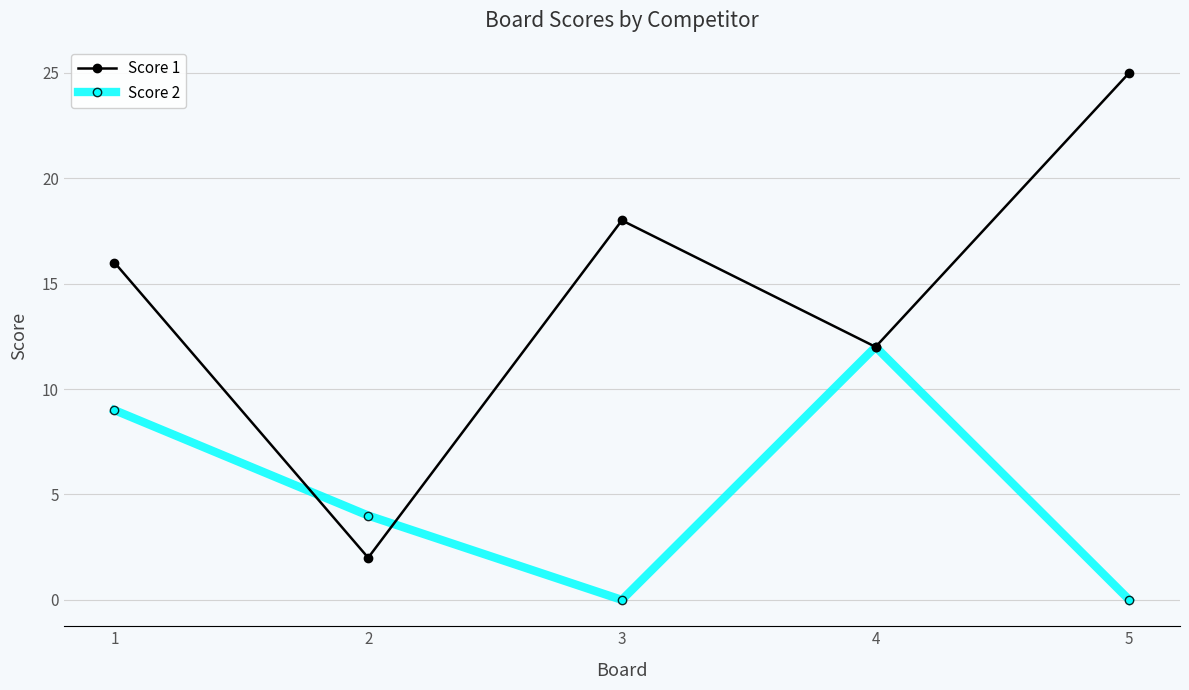

Does the chart display data point markers on the line(s)?

Yes